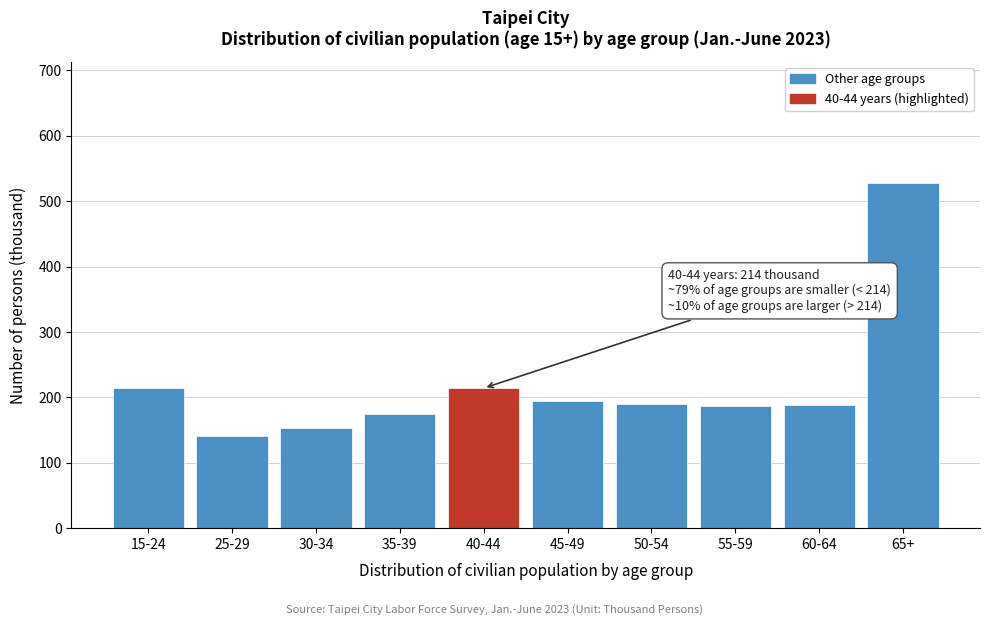

The chart shows a value of 186 at 55-59. True or false?

True